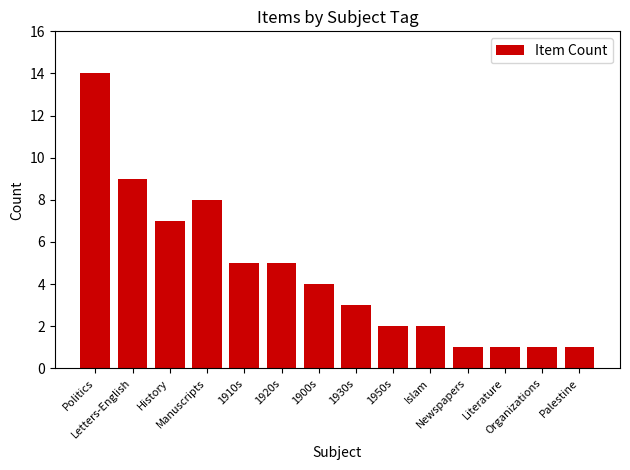

What is the change in value from Letters-English to Organizations?

-8